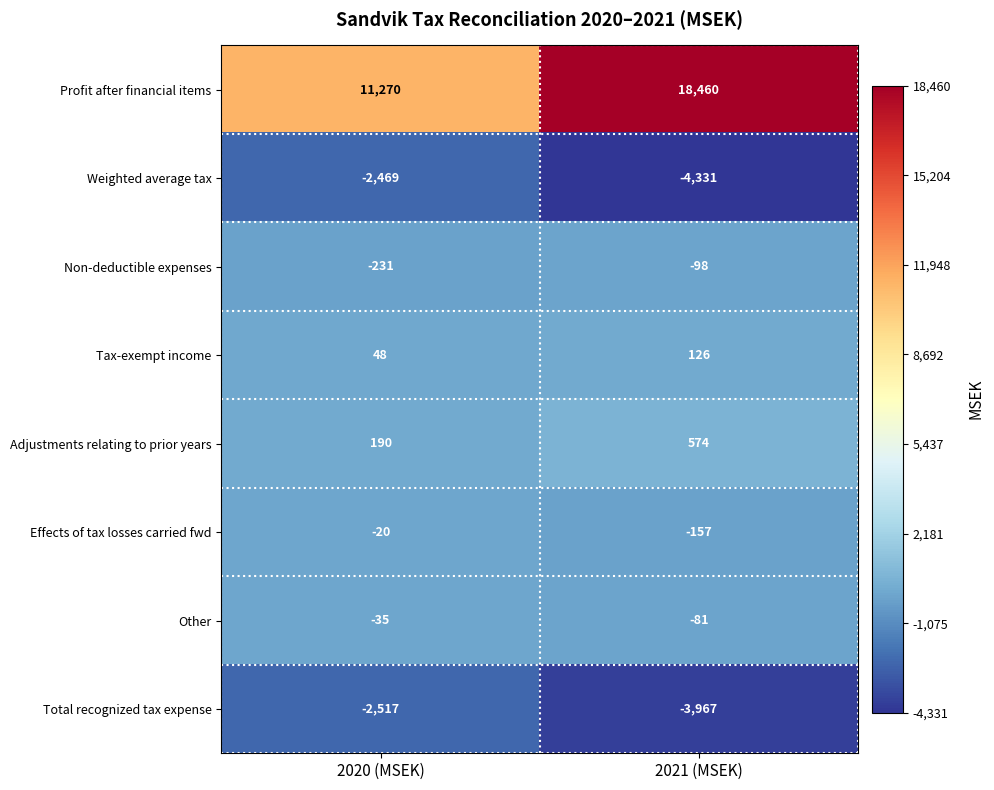

Reading right to left, list all the values displayed in this chart.

Profit after financial items: 2021 (MSEK)=18460	2020 (MSEK)=11270
Weighted average tax: 2021 (MSEK)=-4331	2020 (MSEK)=-2469
Non-deductible expenses: 2021 (MSEK)=-98	2020 (MSEK)=-231
Tax-exempt income: 2021 (MSEK)=126	2020 (MSEK)=48
Adjustments relating to prior years: 2021 (MSEK)=574	2020 (MSEK)=190
Effects of tax losses carried fwd: 2021 (MSEK)=-157	2020 (MSEK)=-20
Other: 2021 (MSEK)=-81	2020 (MSEK)=-35
Total recognized tax expense: 2021 (MSEK)=-3967	2020 (MSEK)=-2517